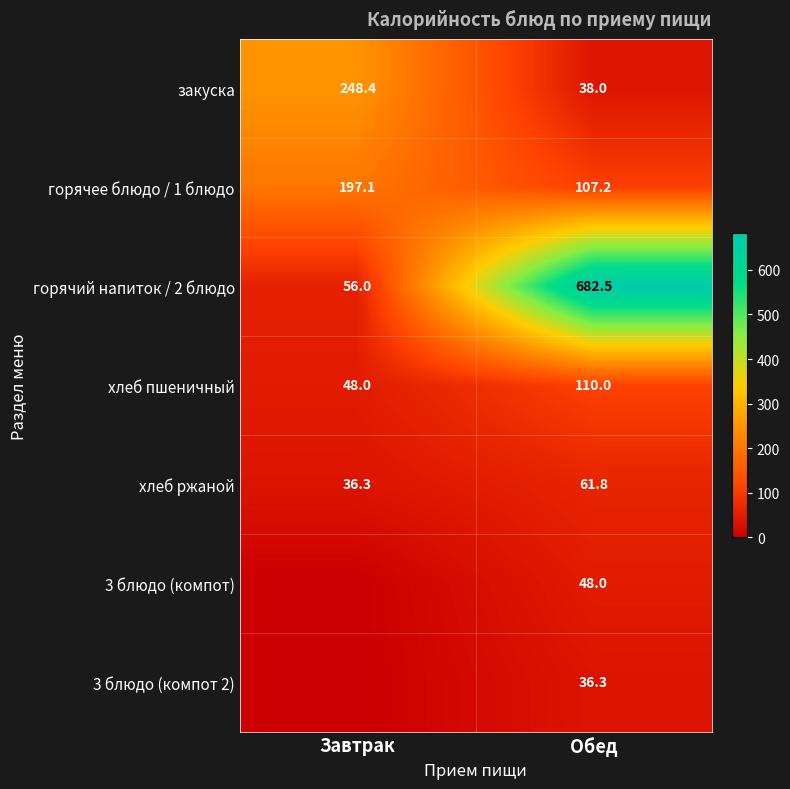

Is it true that 3 блюдо (компот 2) equals 50.9 at Обед?

False